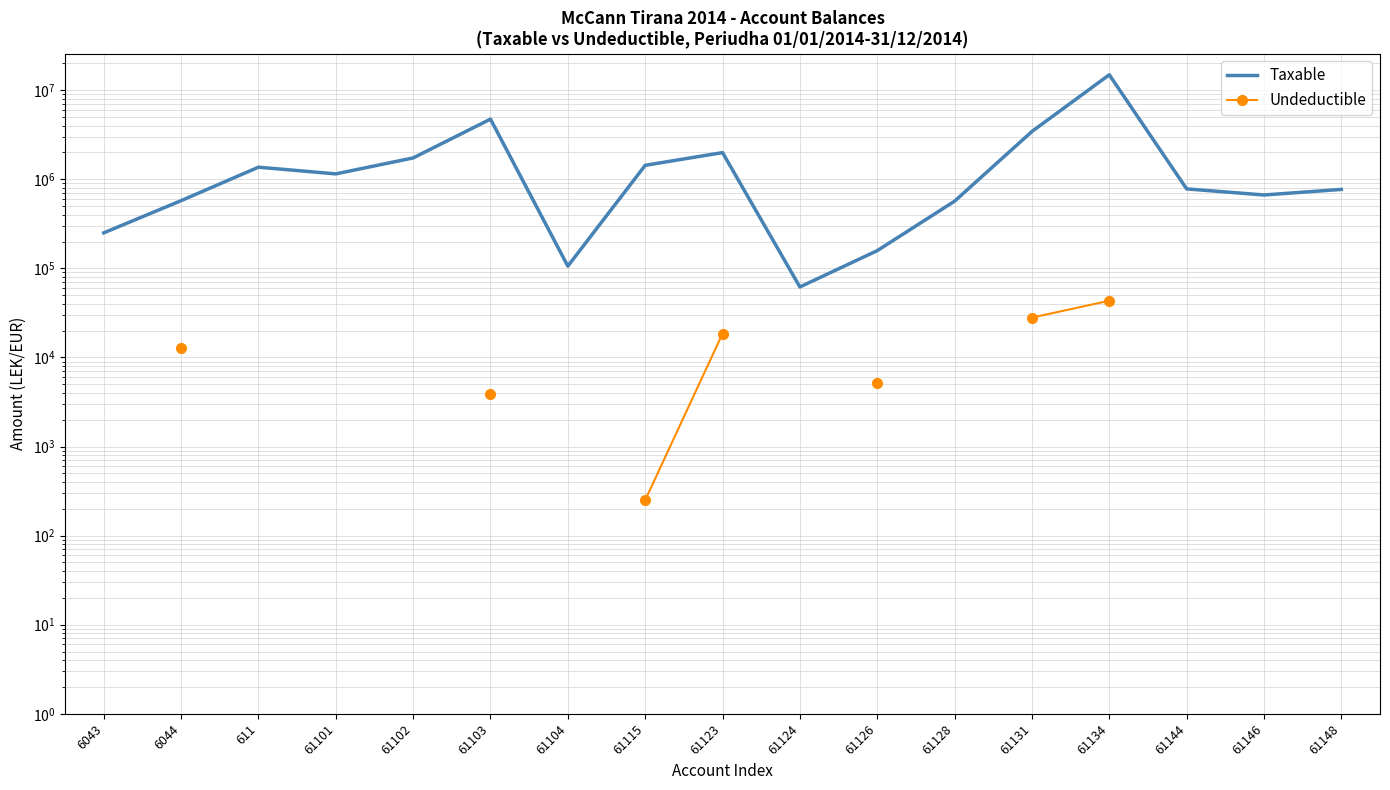

How many distinct data groups are displayed?

2